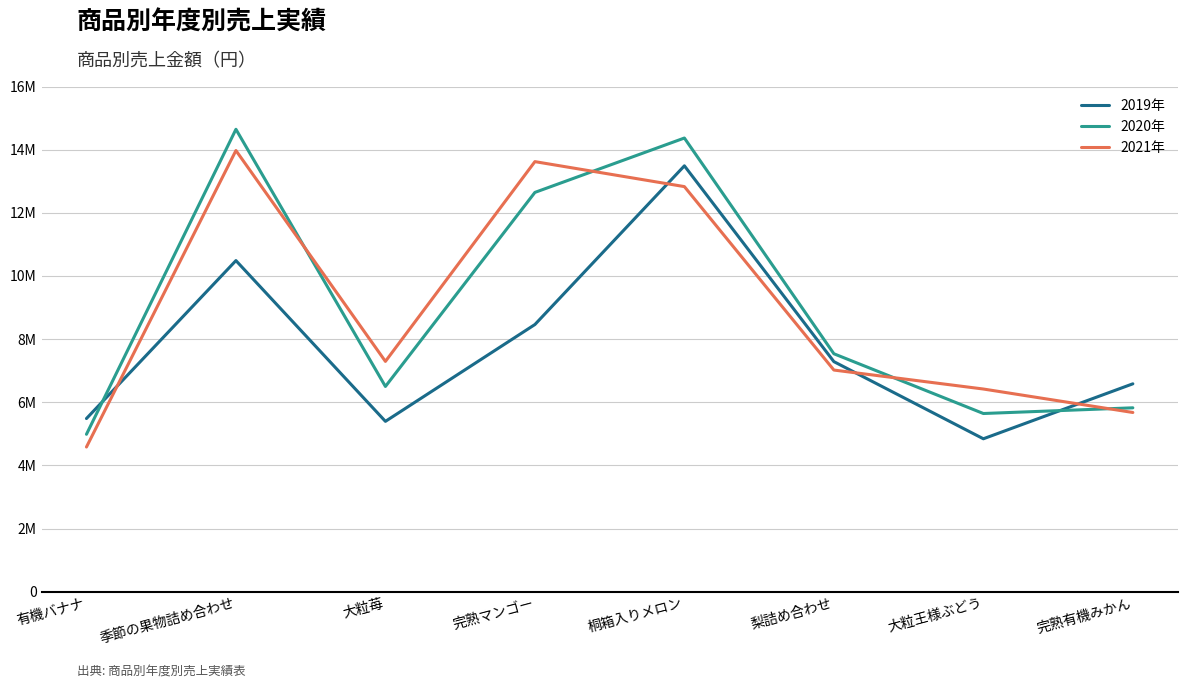

Between which two adjacent categories do 2019年 and 2020年 first intersect?

有機バナナ and 季節の果物詰め合わせ